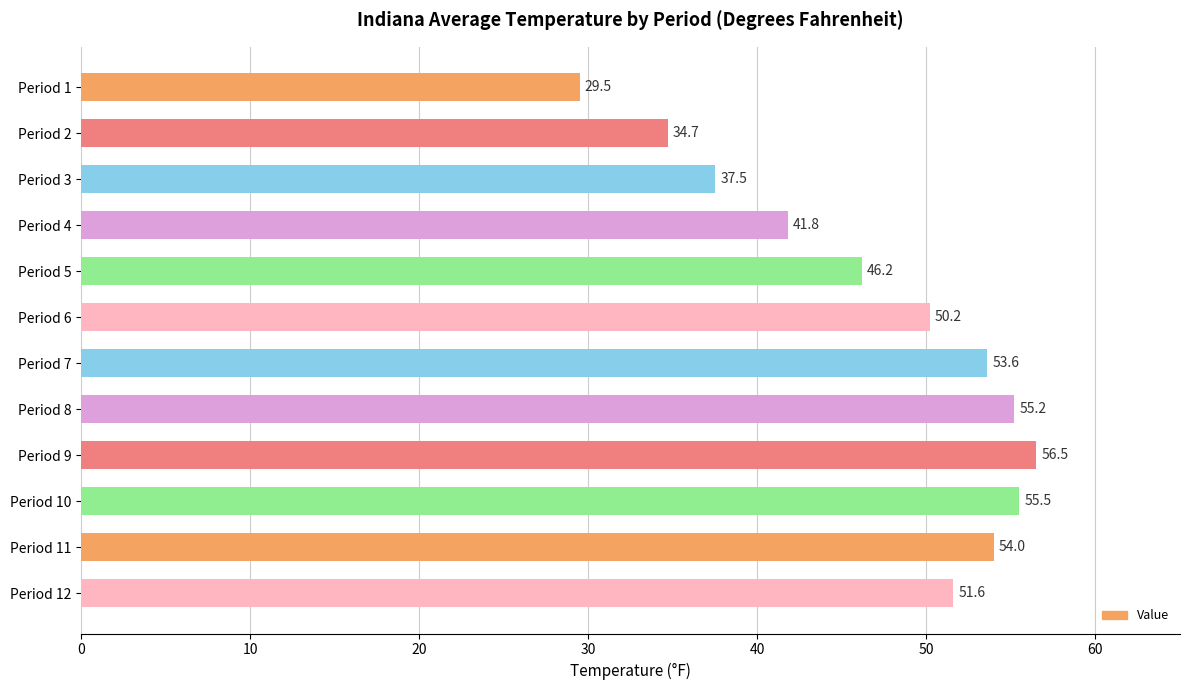

Reading top to bottom, transcribe all the data shown in this chart.

Period 1=29.5	Period 2=34.7	Period 3=37.5	Period 4=41.8	Period 5=46.2	Period 6=50.2	Period 7=53.6	Period 8=55.2	Period 9=56.5	Period 10=55.5	Period 11=54.0	Period 12=51.6